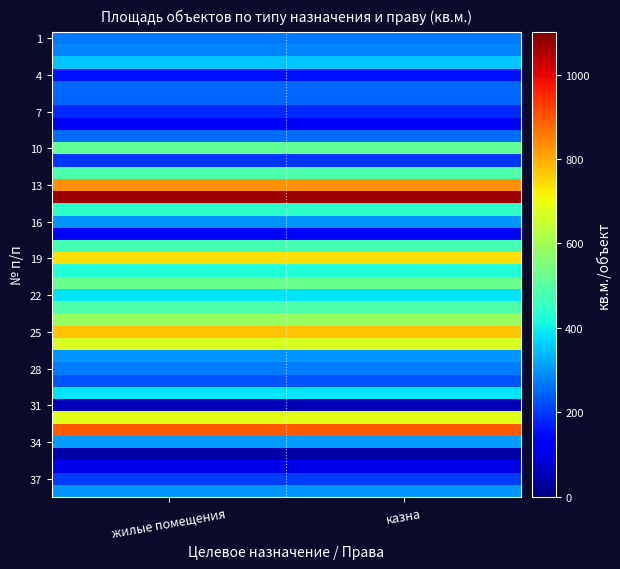

Which series has the widest spread of values?

1